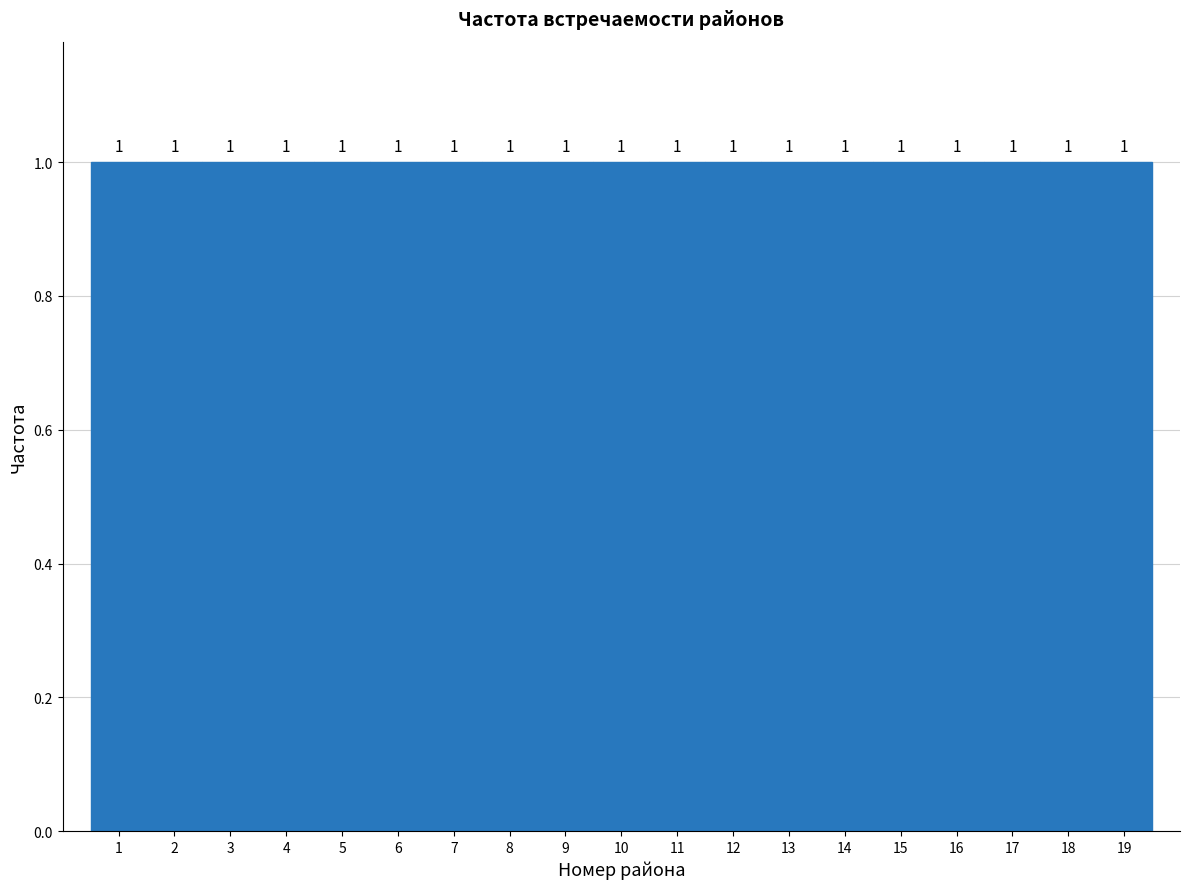

Reading left to right, list every bar in this chart as the range it spans on the x-axis followed by its height.

0.5 to 1.5: 1
1.5 to 2.5: 1
2.5 to 3.5: 1
3.5 to 4.5: 1
4.5 to 5.5: 1
5.5 to 6.5: 1
6.5 to 7.5: 1
7.5 to 8.5: 1
8.5 to 9.5: 1
9.5 to 10.5: 1
10.5 to 11.5: 1
11.5 to 12.5: 1
12.5 to 13.5: 1
13.5 to 14.5: 1
14.5 to 15.5: 1
15.5 to 16.5: 1
16.5 to 17.5: 1
17.5 to 18.5: 1
18.5 to 19.5: 1